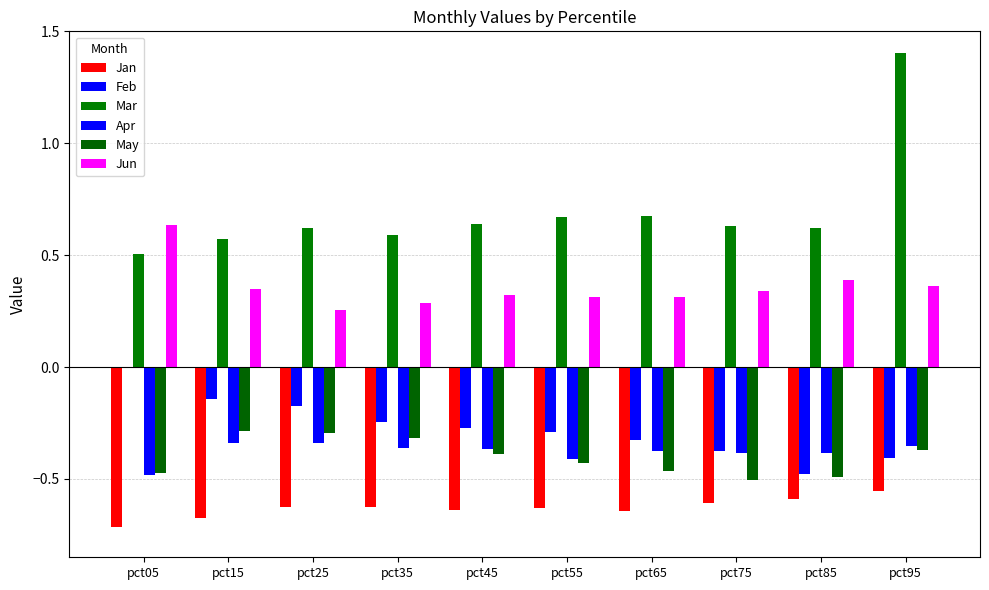

Does the chart contain stacked bars?

No